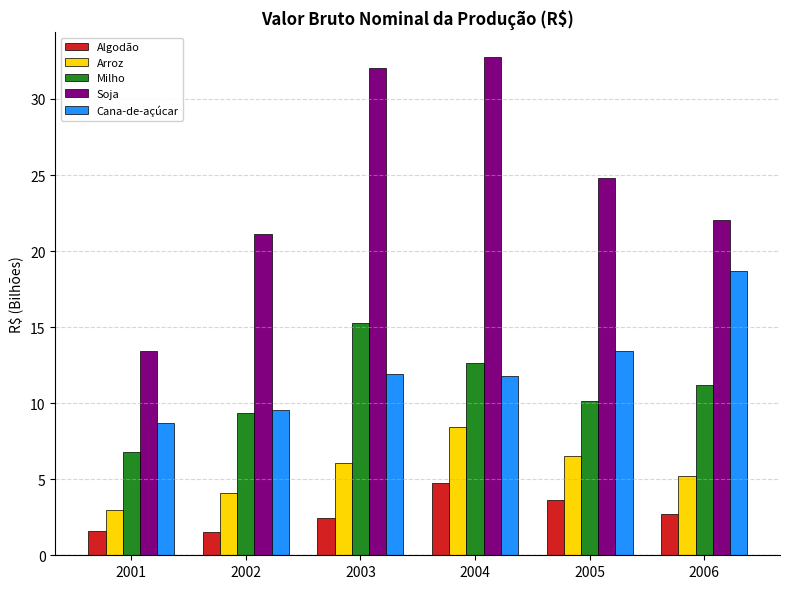

Which series has the largest total across all categories?

Soja